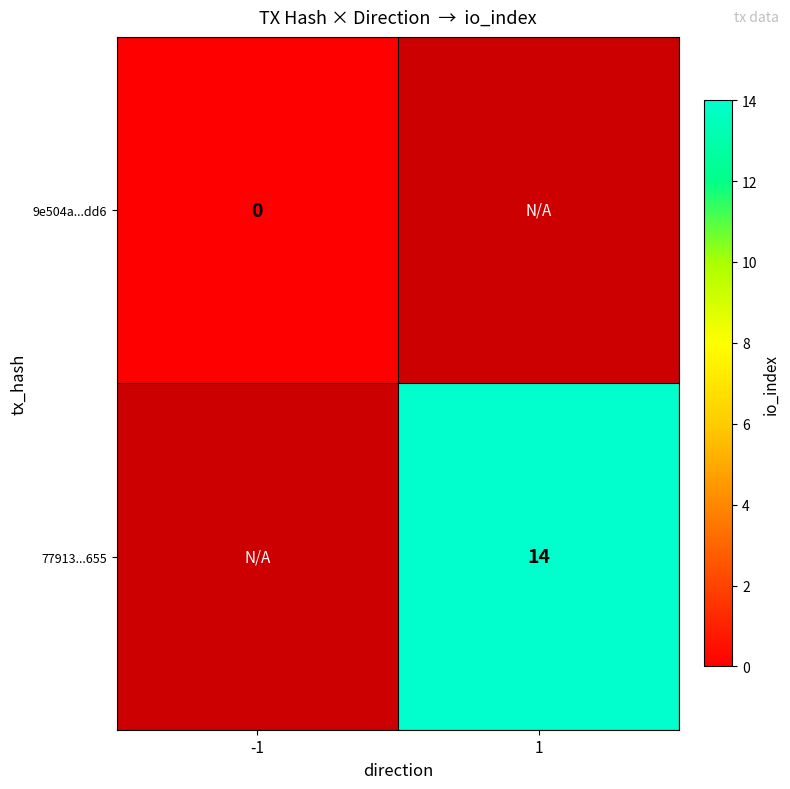

The value of 77913...655 at 1 is 14.0. True or false?

True